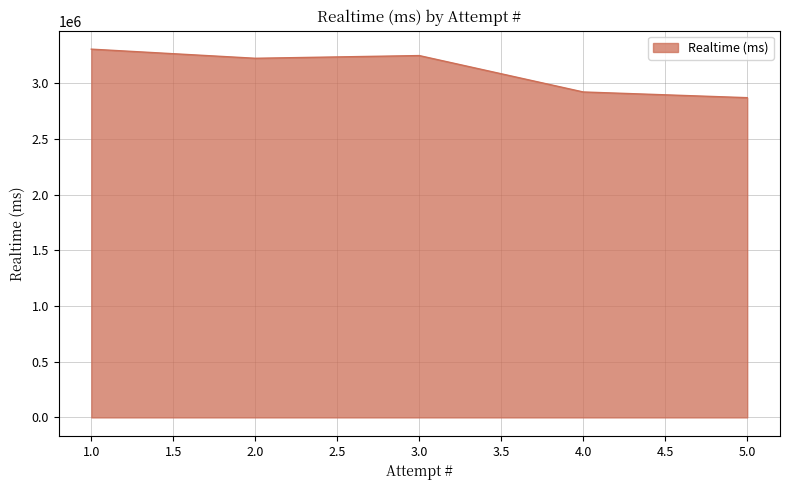

Reading right to left, extract all data points from this chart.

2868783	2919973	3246483	3222267	3304136